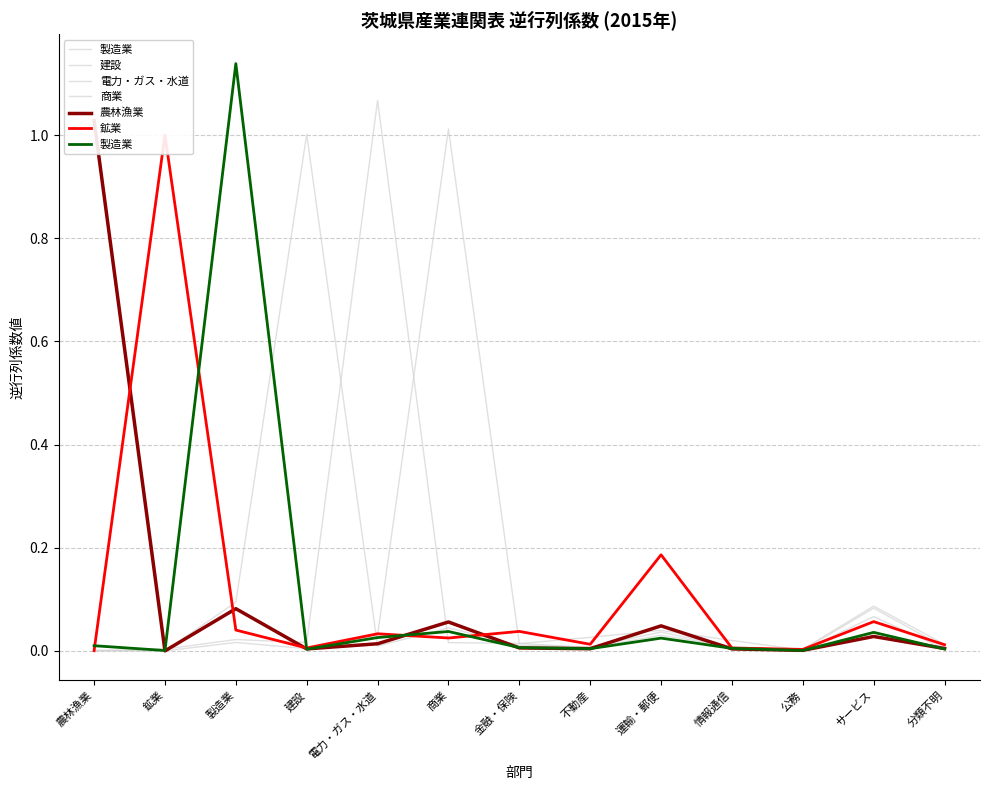

What position from the left is 農林漁業?

1